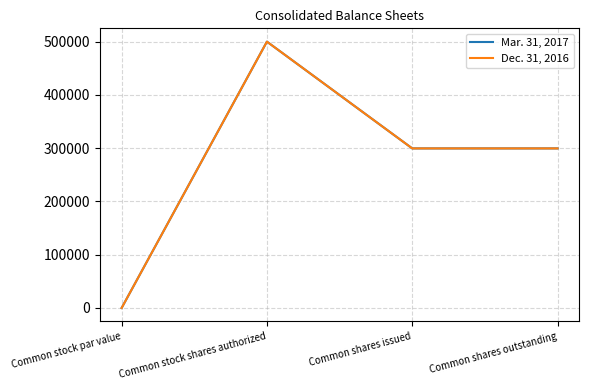

What value does the Dec. 31, 2016 series have at Common shares issued?

299570